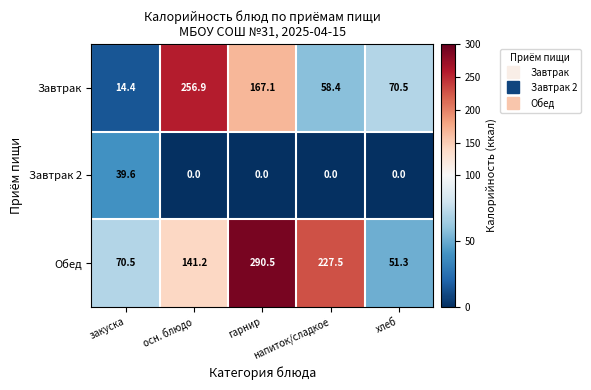

Rank the series by their average value, from highest to lowest.

Обед, Завтрак, Завтрак 2